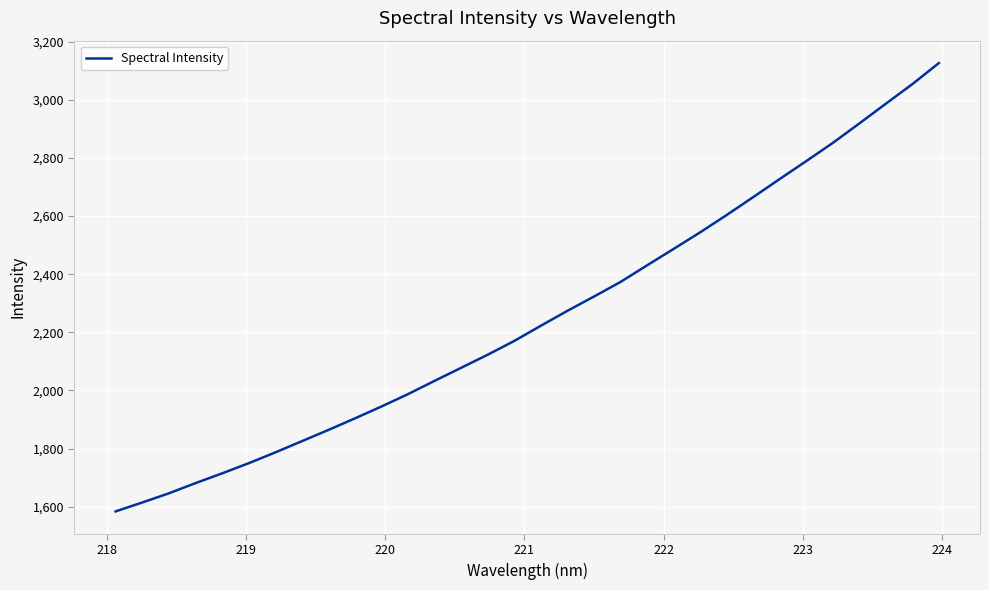

What is the smallest value displayed?

1584.3